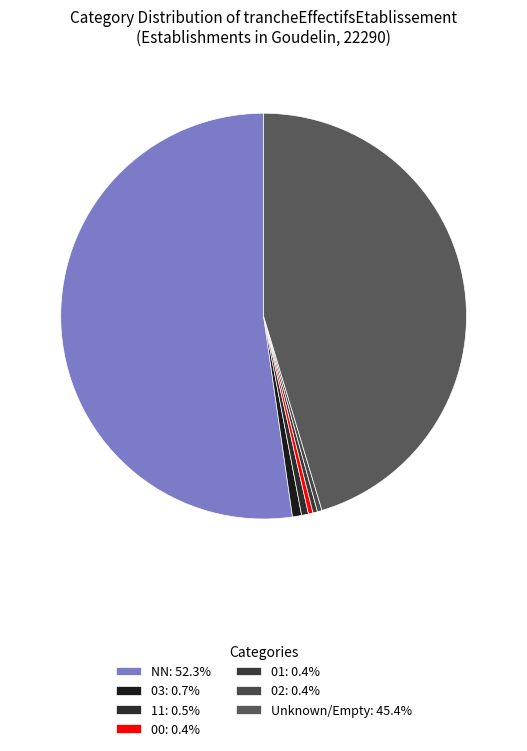

How many segments does this pie chart have?

7